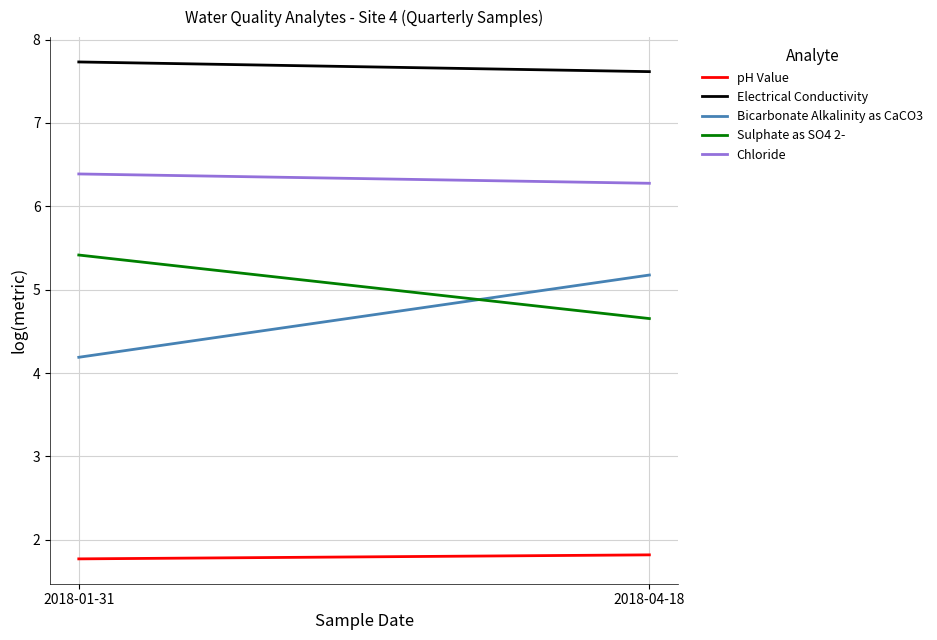

Which series has the widest spread of values?

Bicarbonate Alkalinity as CaCO3